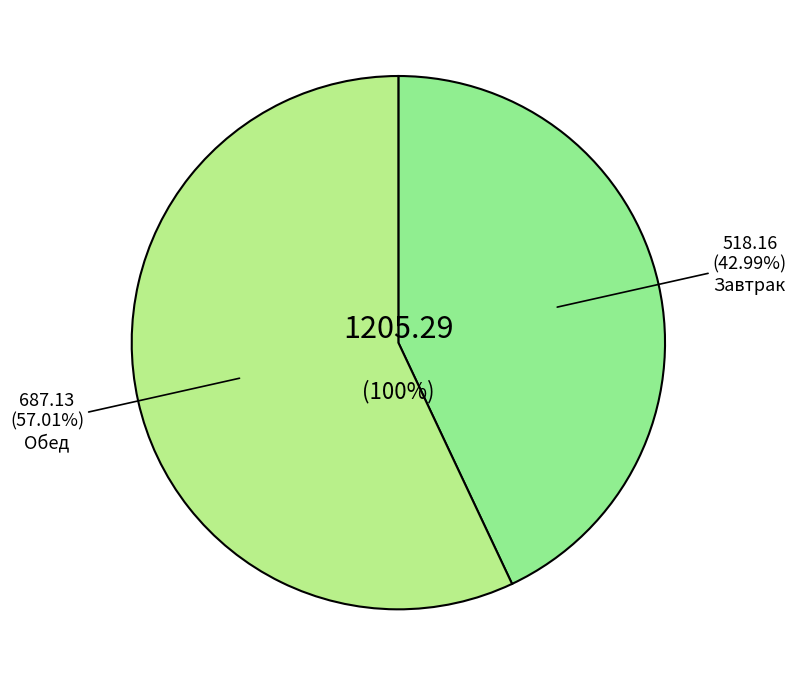

Which slice is the smallest?

Завтрак